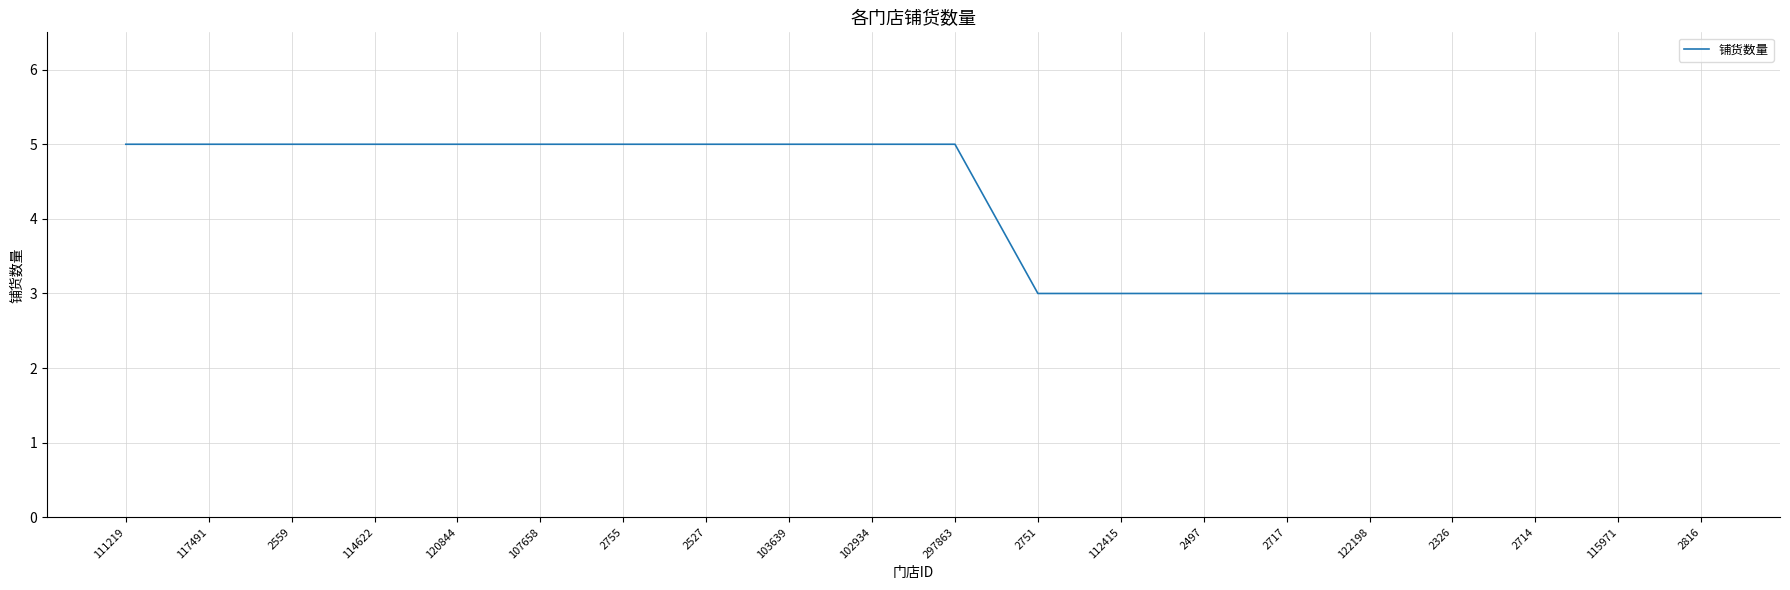

What is the sum of all values?

82